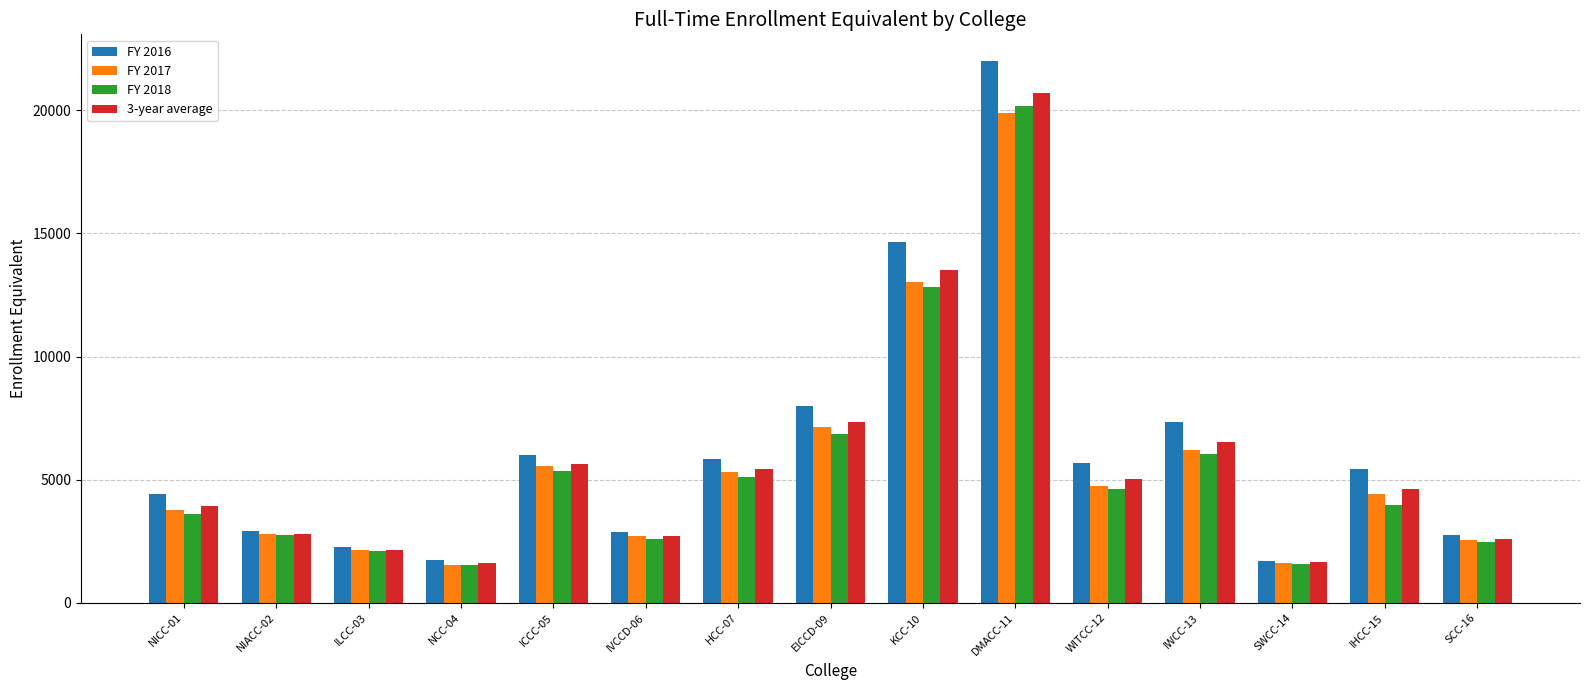

The FY 2017 series shows 6692.5 at NICC-01. True or false?

False